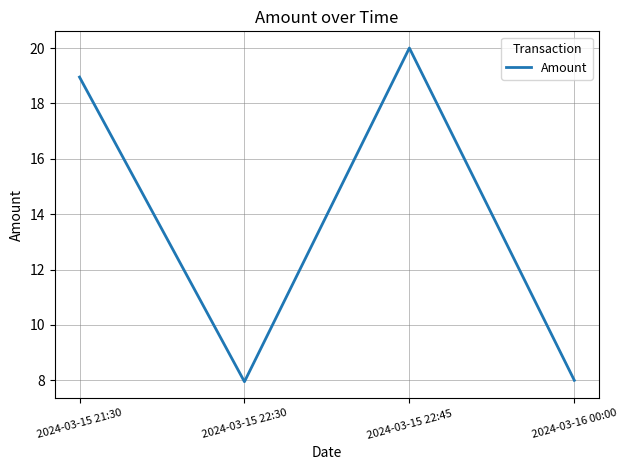

What position from the left is 2024-03-15 22:45?

3